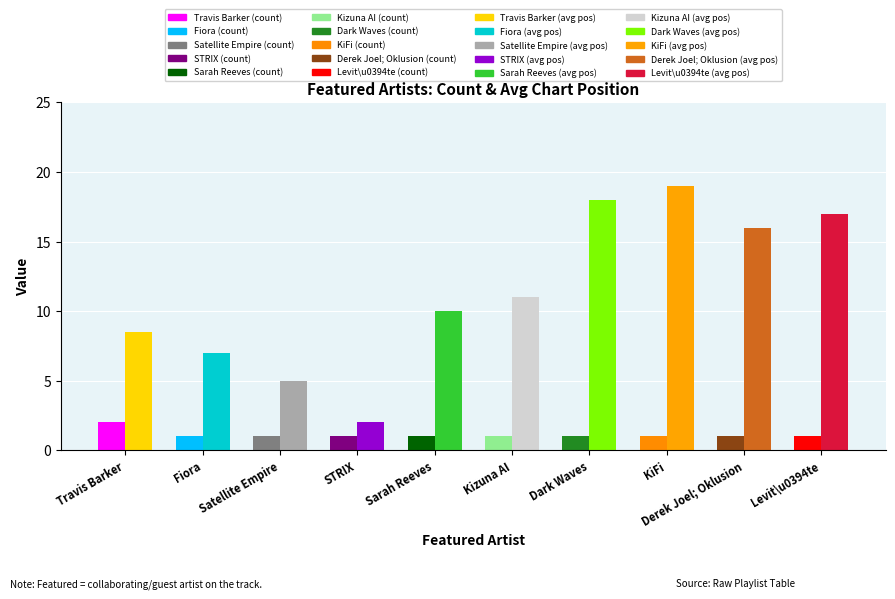

What is the total value across all series at Dark Waves?

19.0